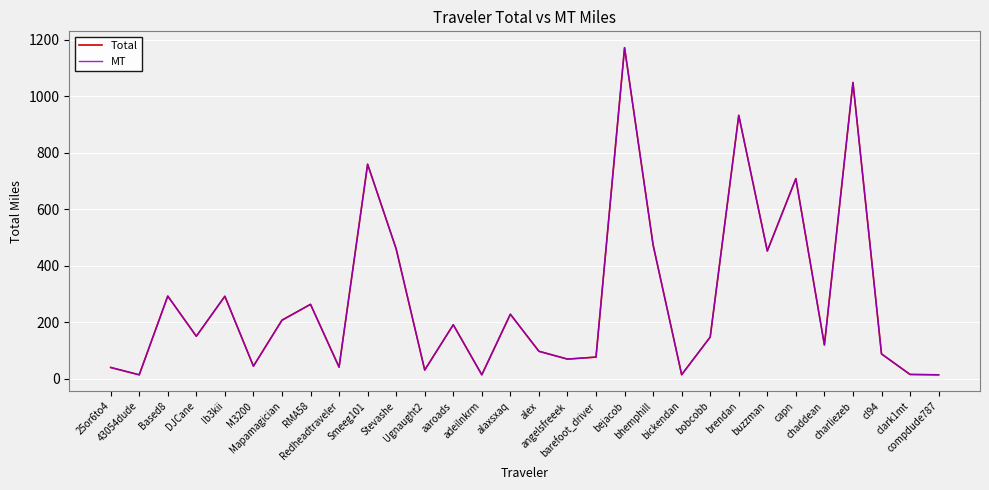

What is the difference between the second highest and minimum values in the MT series?

1034.7